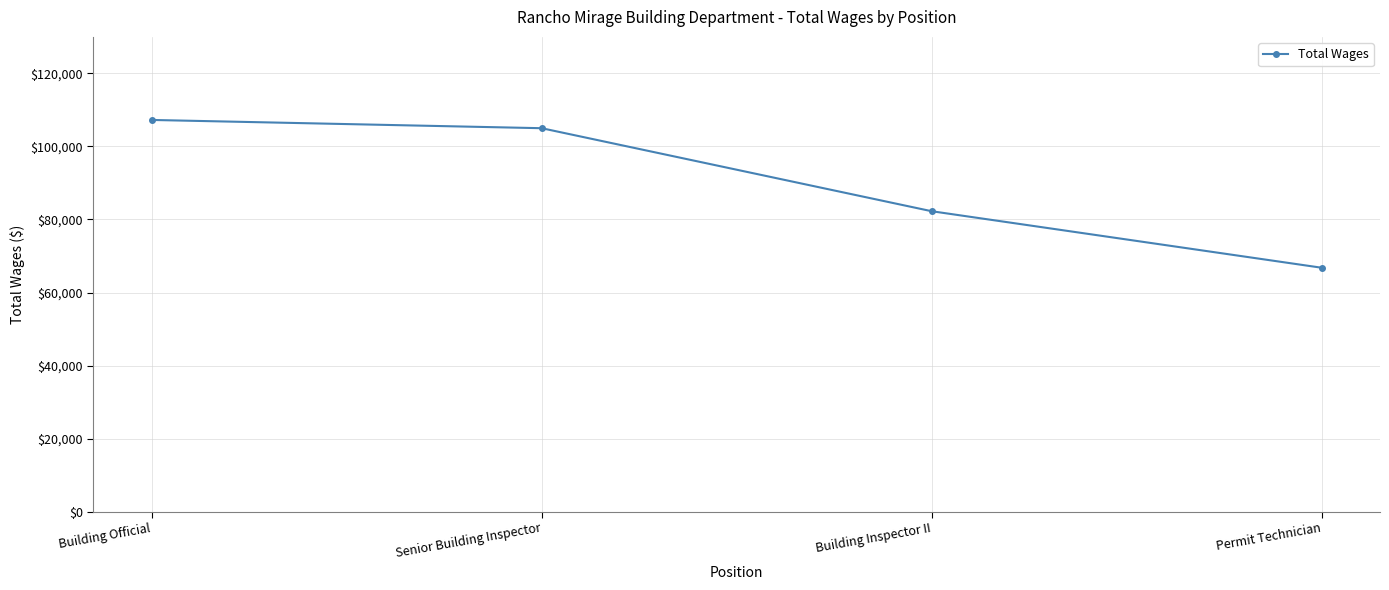

How many data points does each series have?

4